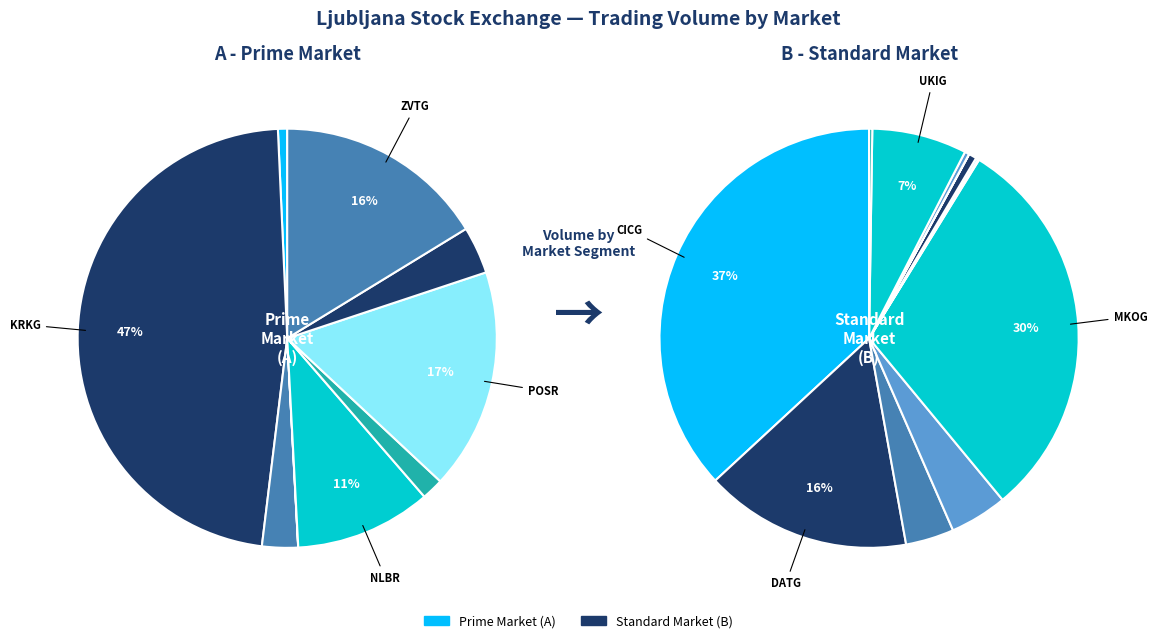

Which has a higher value, MTSG or UKIG?

UKIG